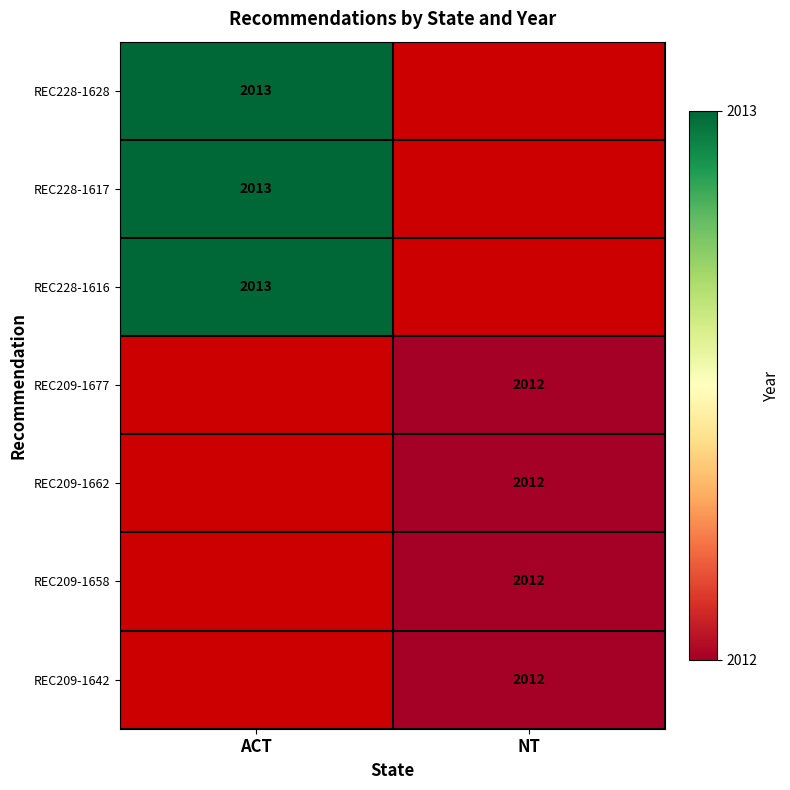

True or false: REC228-1628 has a value of 2013 at ACT.

True